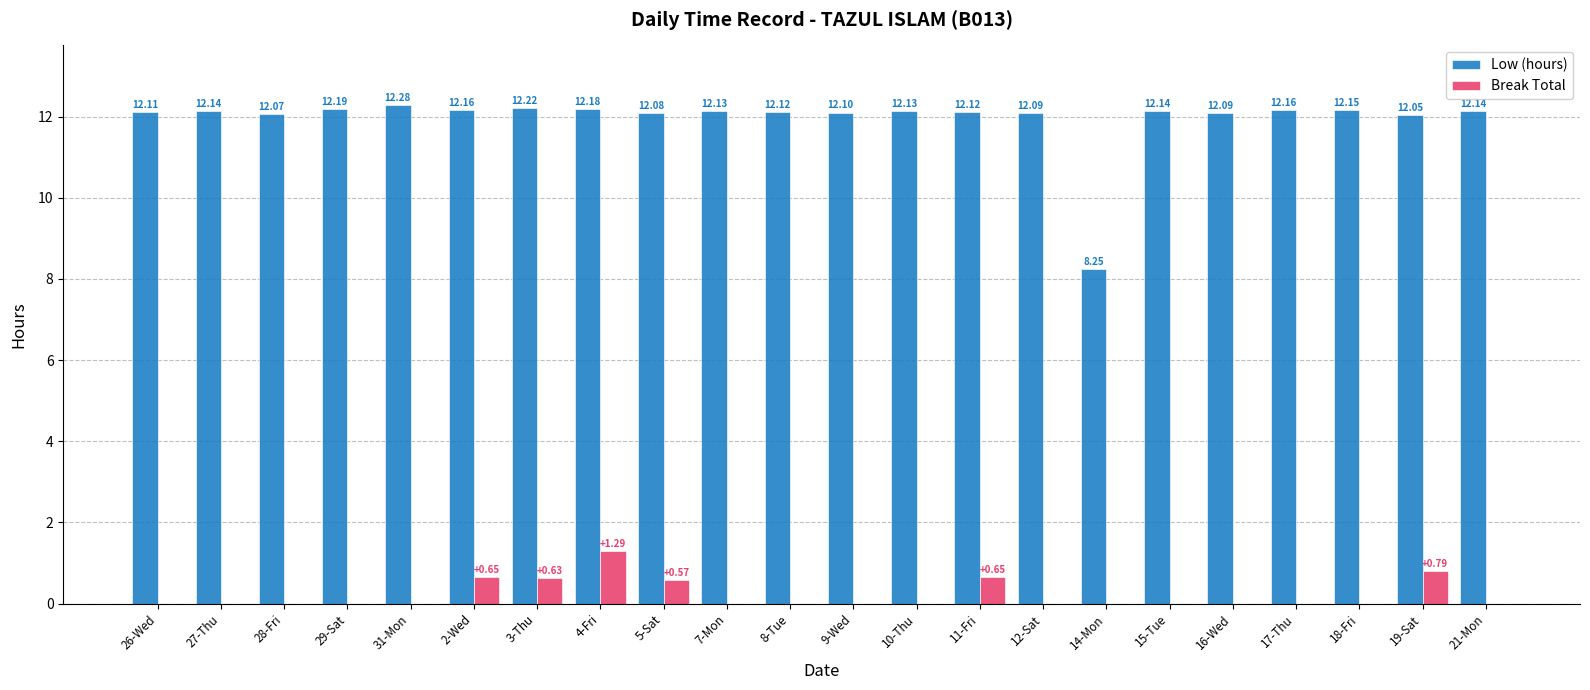

Count the number of categories in the chart.

22